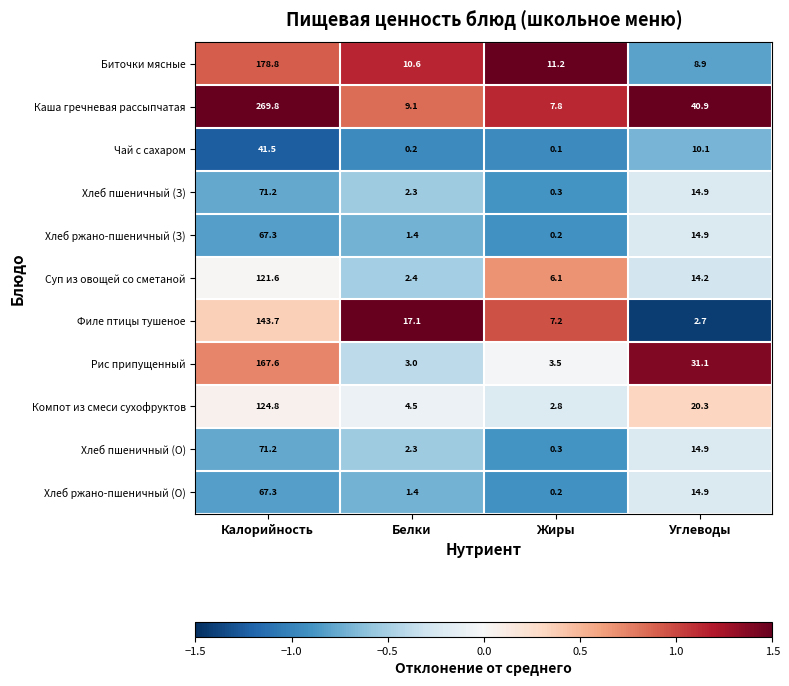

What is the difference between the highest and lowest values at Жиры?

11.1